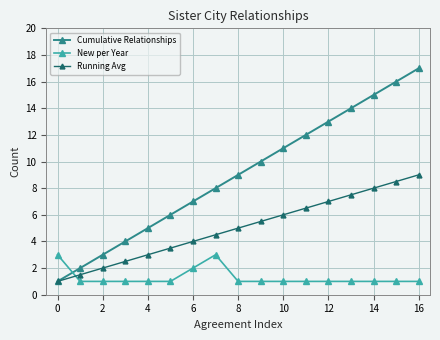

Which series has the largest total across all categories?

Cumulative Relationships